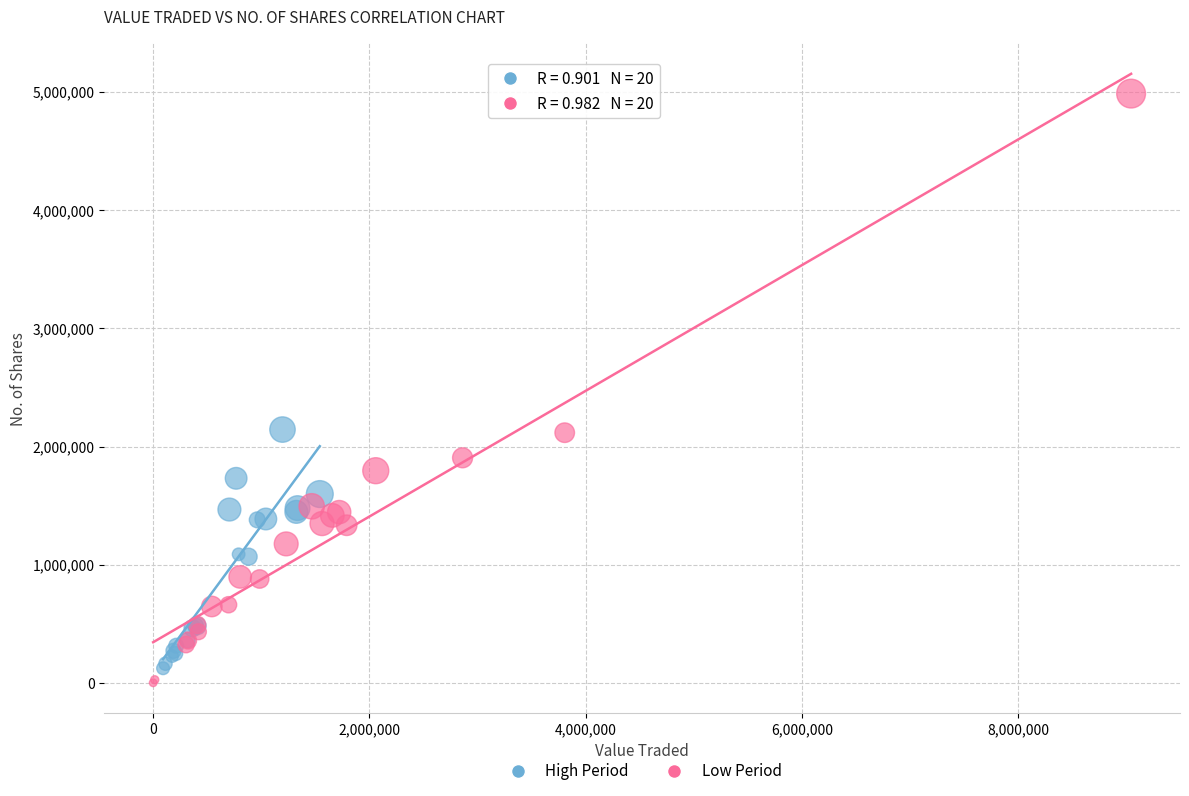

Which series has the largest Y range (max minus min)?

Low Period